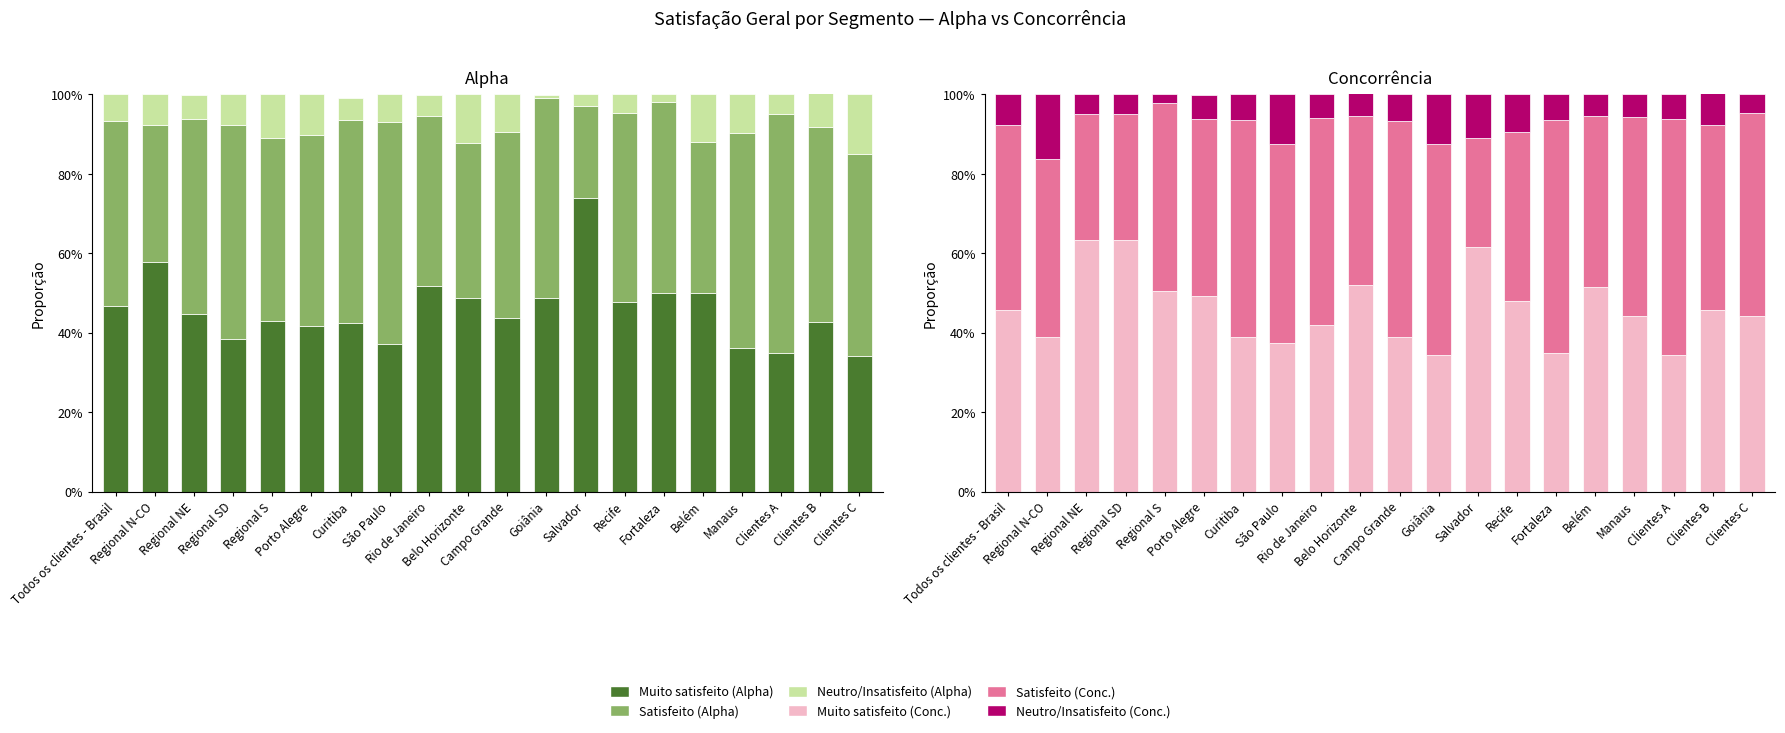

At which category does the chart reach its minimum across all series?

Goiânia